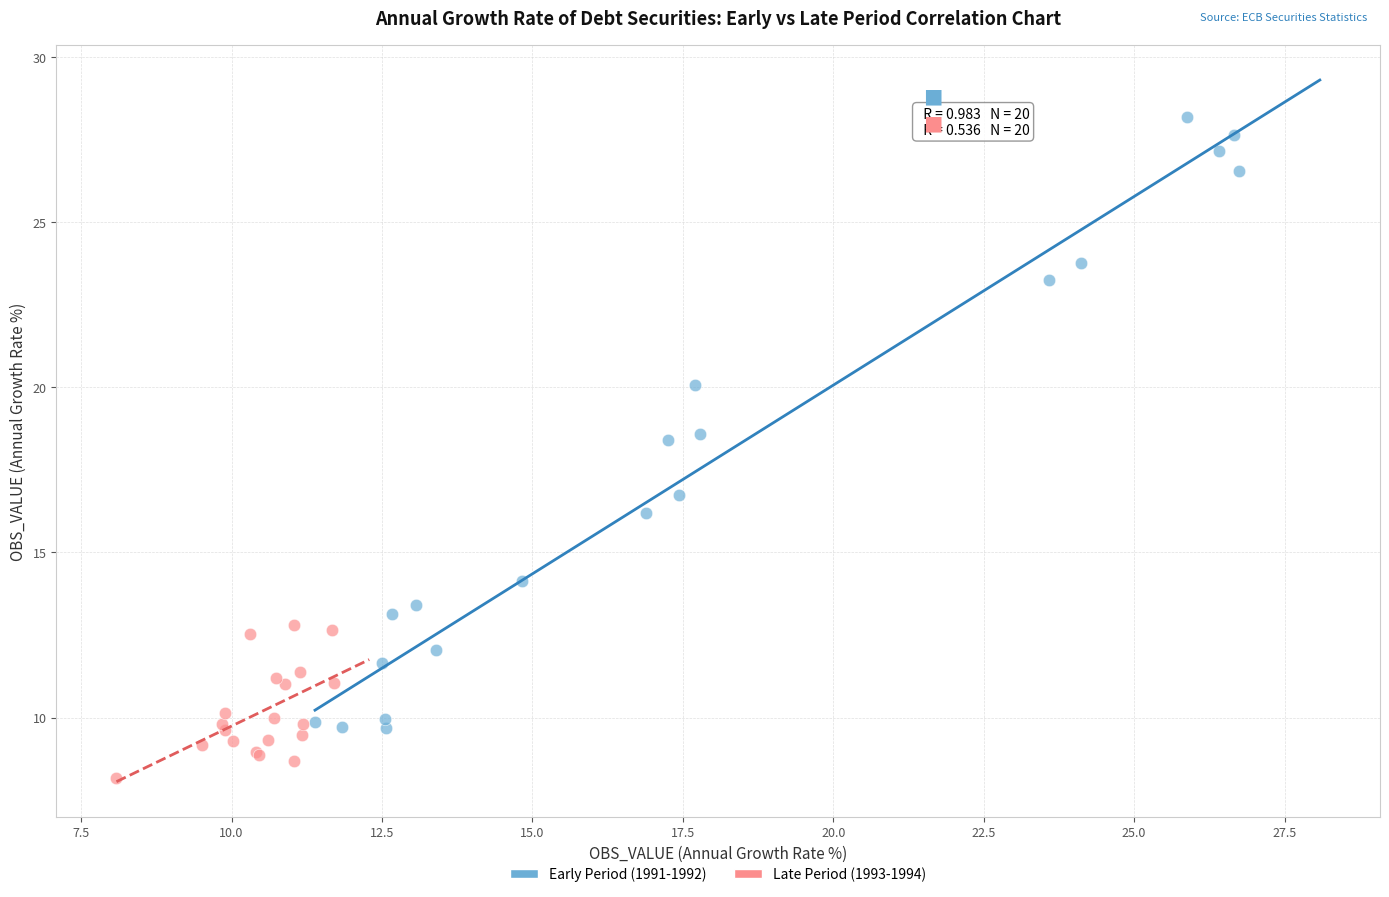

Which series reaches the minimum Y coordinate?

Late Period (1993-1994)